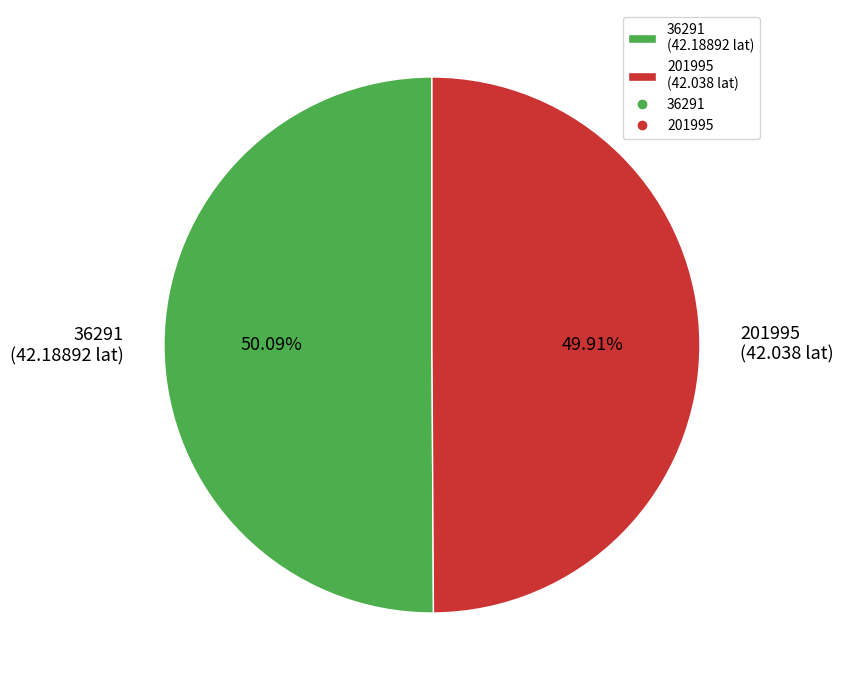

True or false: 201995 accounts for 43% of the total.

False